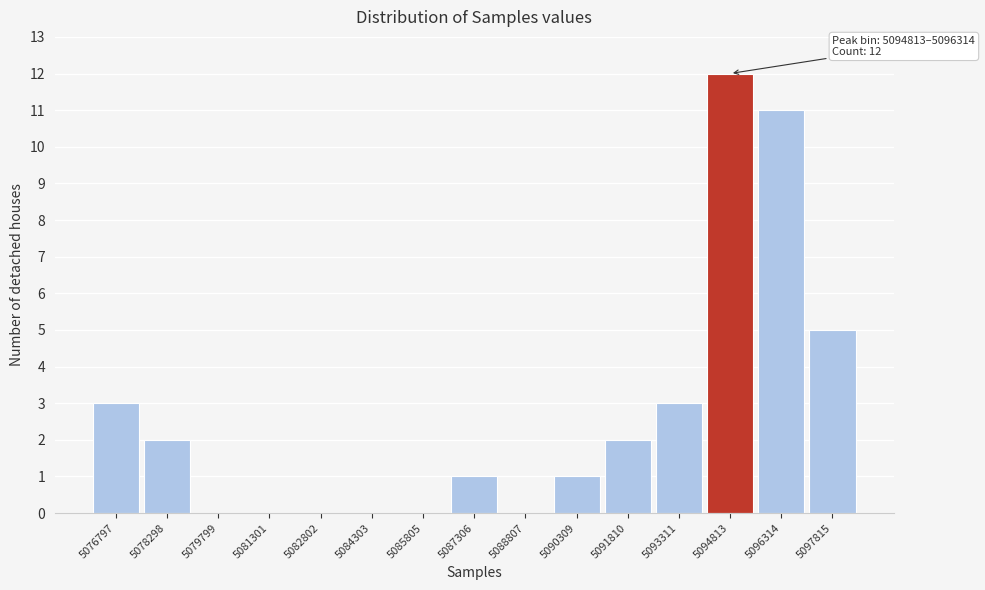

Reading right to left, what are all the values shown in this chart?

5097815=5	5096314=11	5094813=12	5093311=3	5091810=2	5090309=1	5088807=0	5087306=1	5085805=0	5084303=0	5082802=0	5081301=0	5079799=0	5078298=2	5076797=3